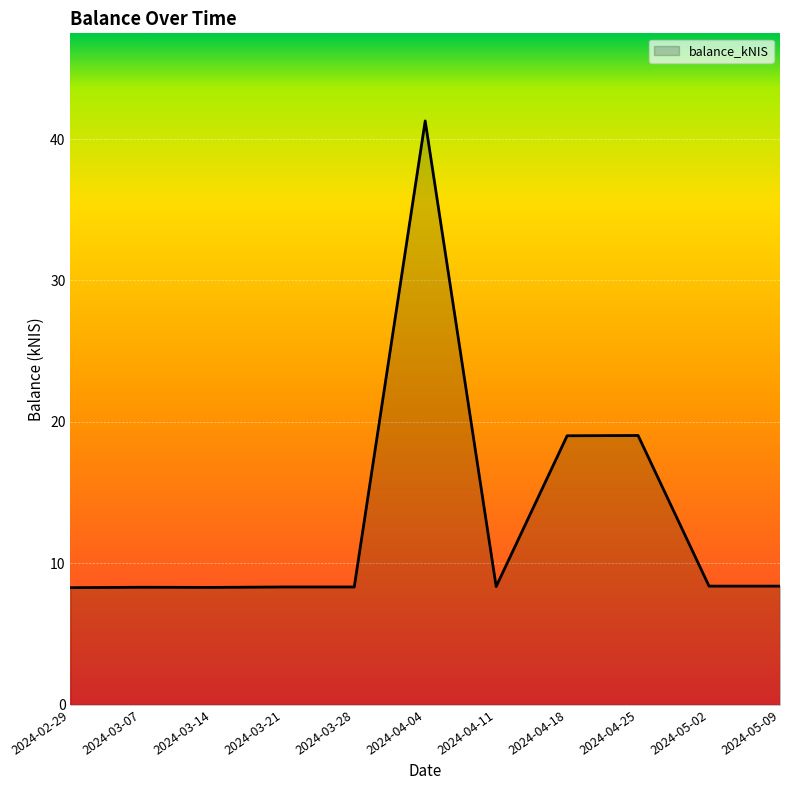

What position from the right is 2024-03-07?

10